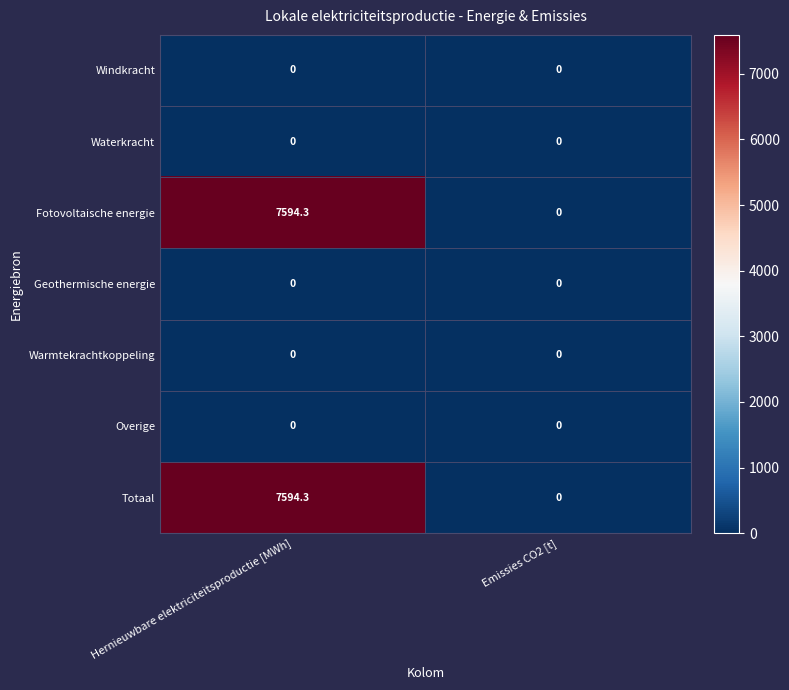

Count the number of categories in the chart.

2